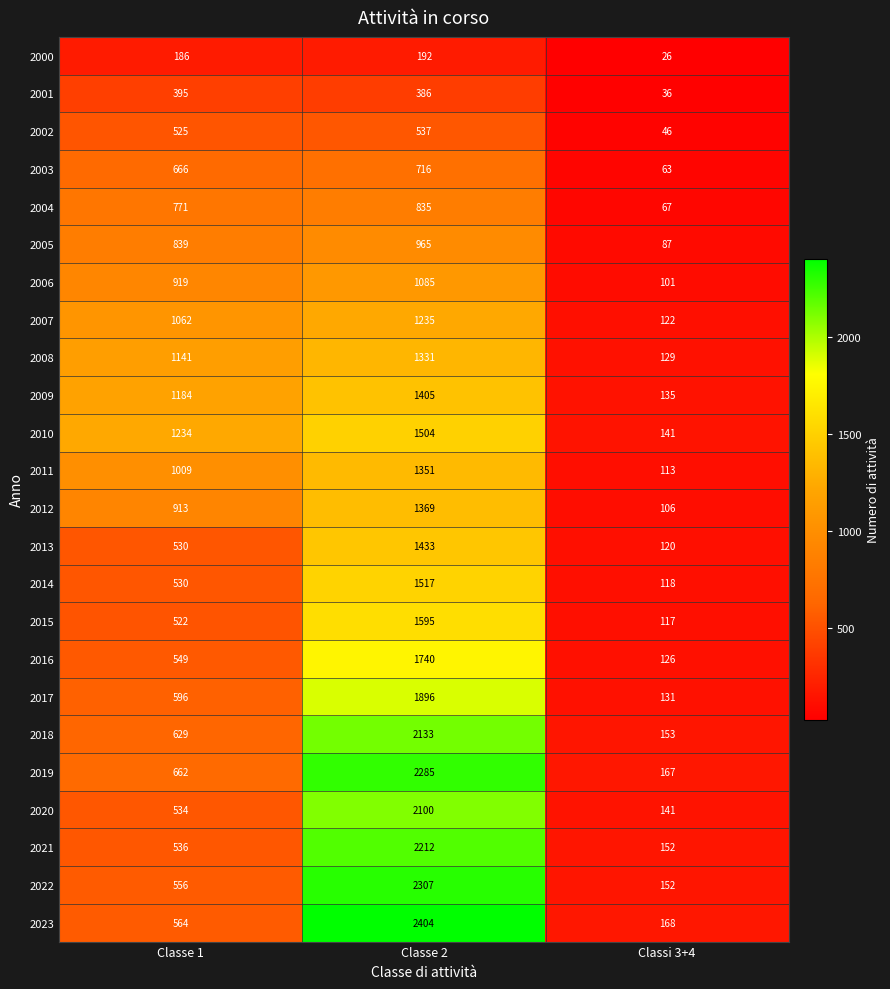

How many categories are shown in the chart?

3